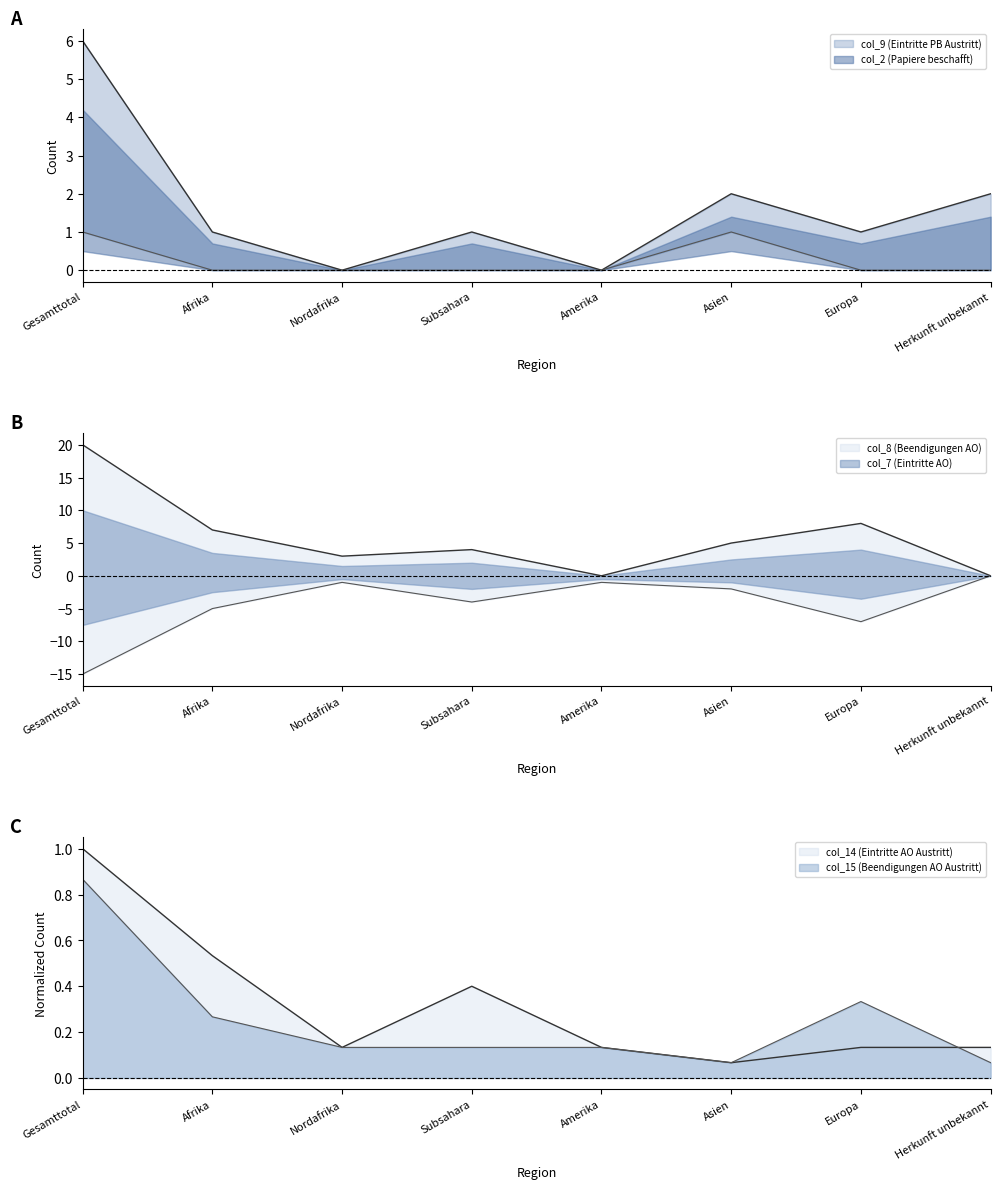

What is the approximate value of col_7 (Eintritte AO) at Gesamttotal?

-15.0